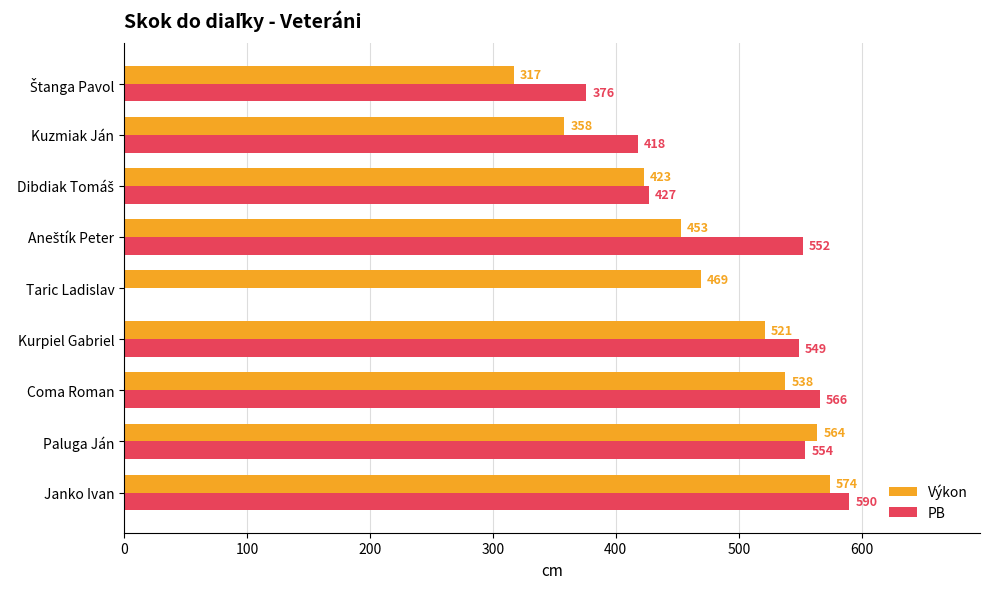

Is the value of PB at Janko Ivan greater than the value of Výkon at Janko Ivan?

Yes